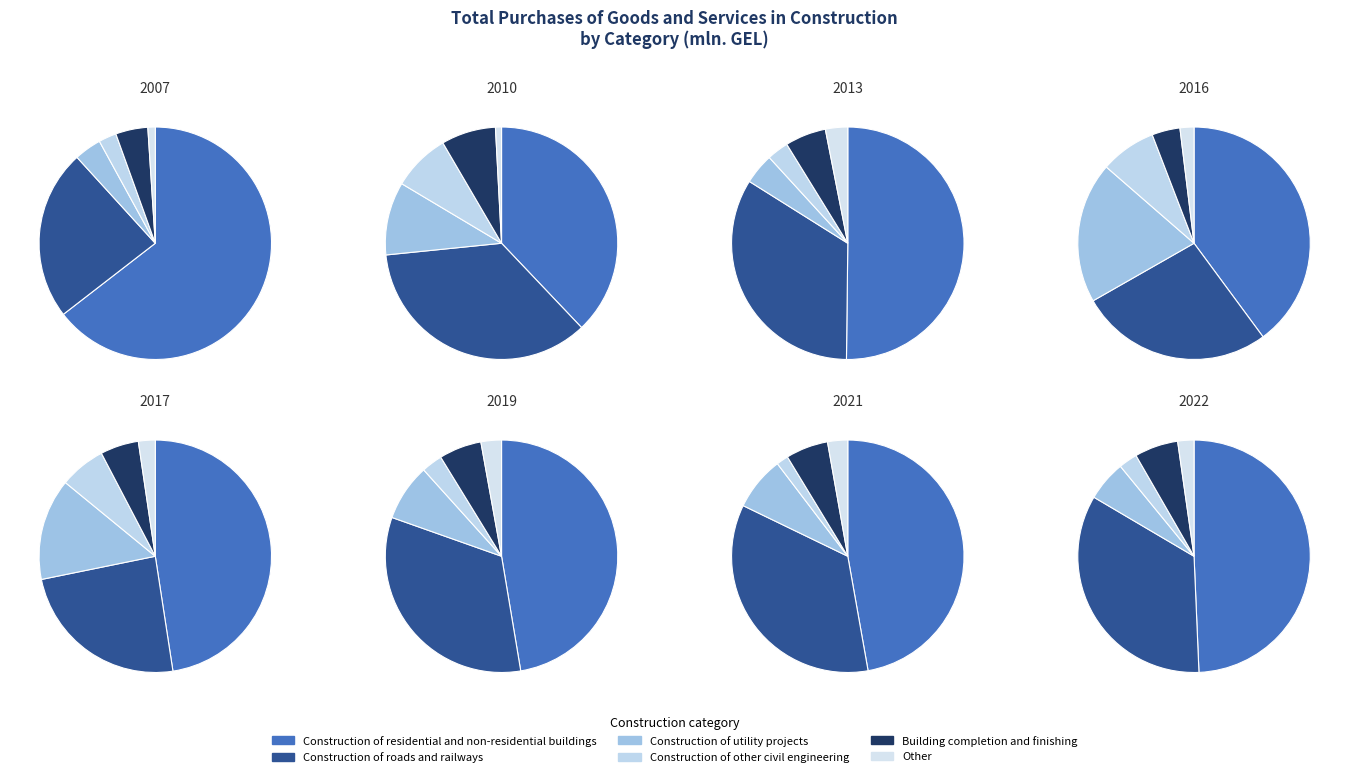

The 2019 slice represents 12% of the pie. True or false?

True